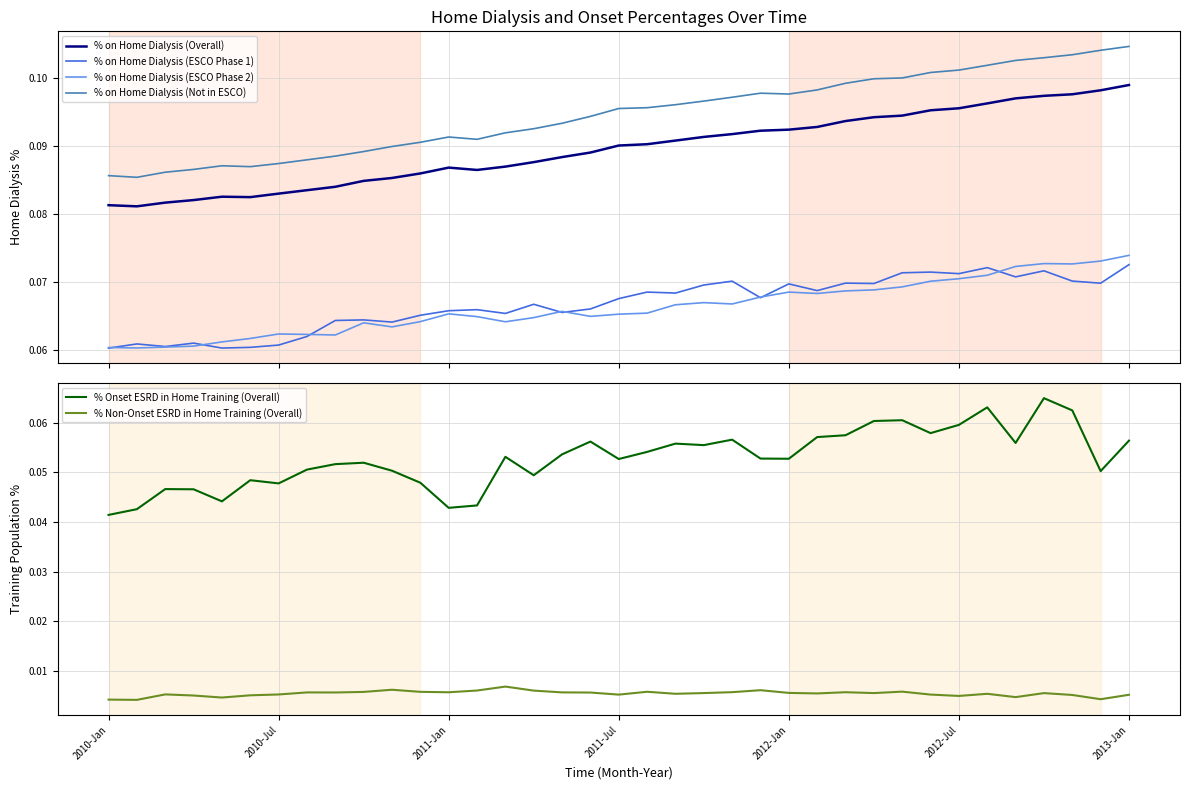

True or false: % on Home Dialysis (ESCO Phase 1) and % on Home Dialysis (Overall) intersect in this chart.

False